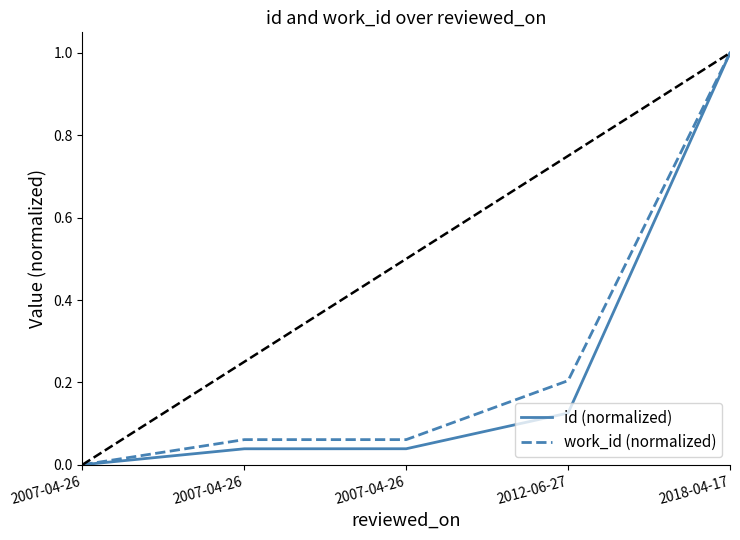

True or false: id (normalized) and work_id (normalized) intersect in this chart.

False